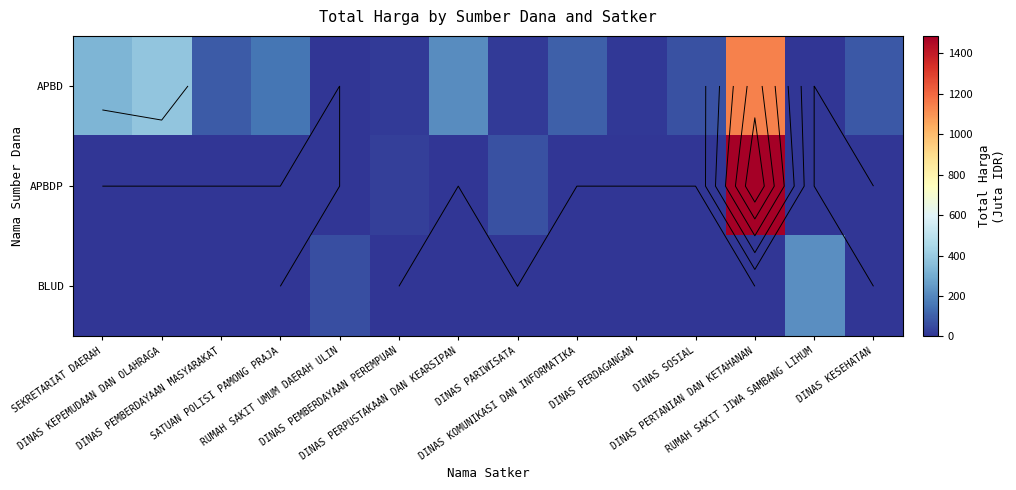

At which label is BLUD closest to 109?

RUMAH SAKIT UMUM DAERAH ULIN